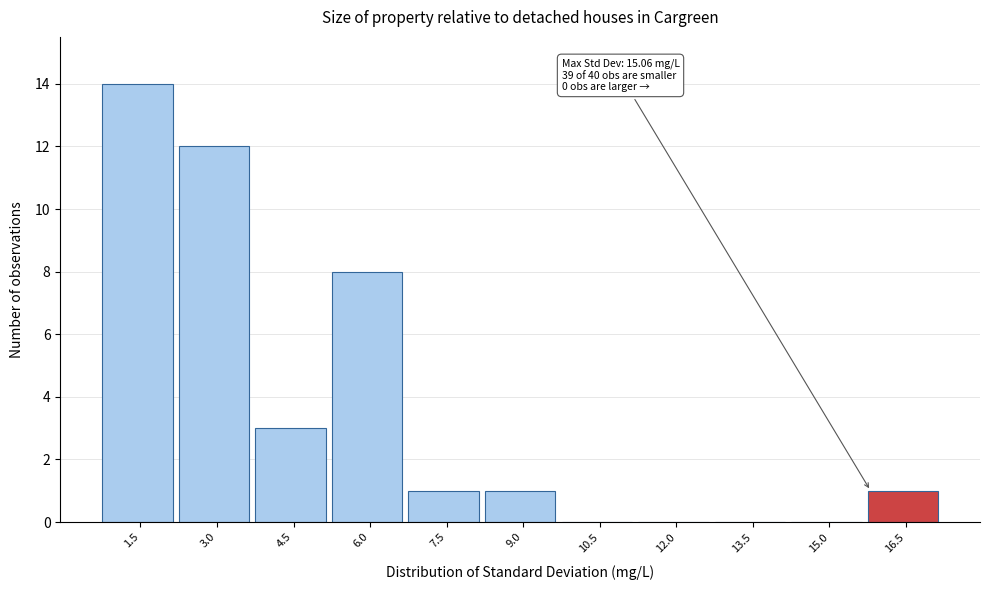

Reading left to right, transcribe all the data shown in this chart.

1.5=14	3.0=12	4.5=3	6.0=8	7.5=1	9.0=1	10.5=0	12.0=0	13.5=0	15.0=0	16.5=1